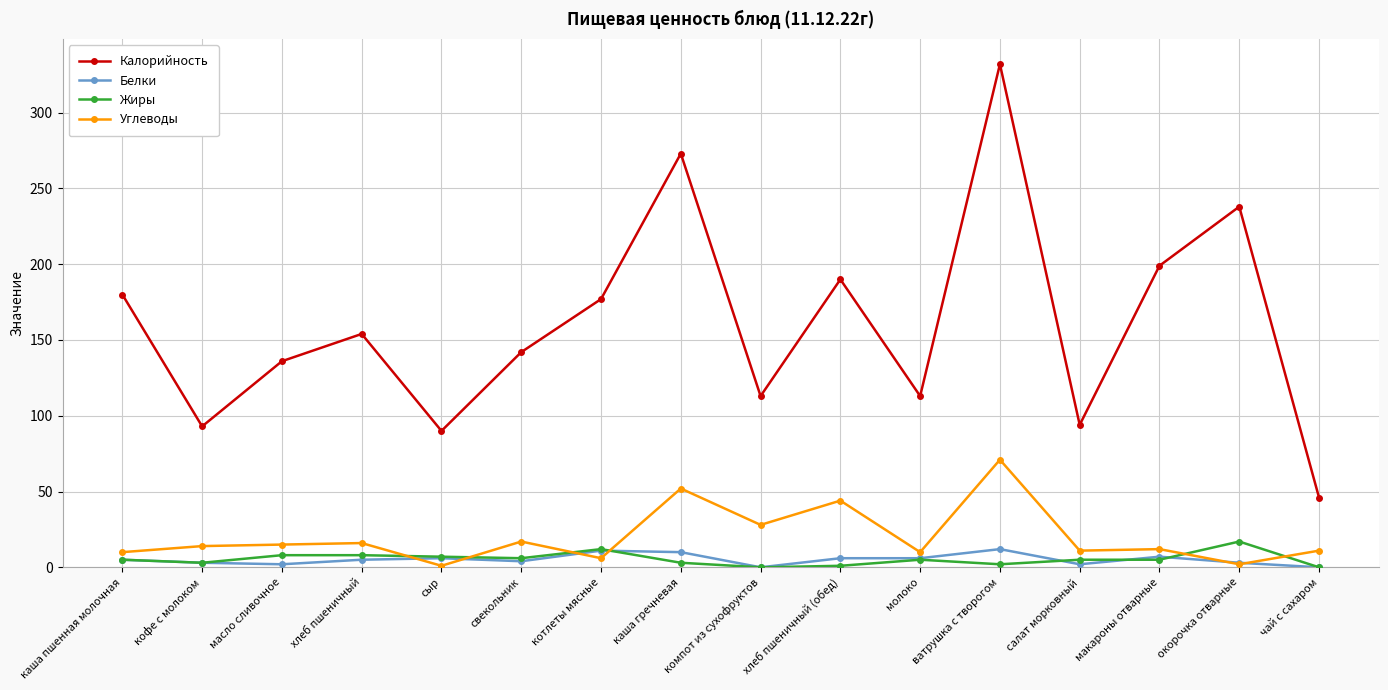

What is the lowest value of the Калорийность series?

46